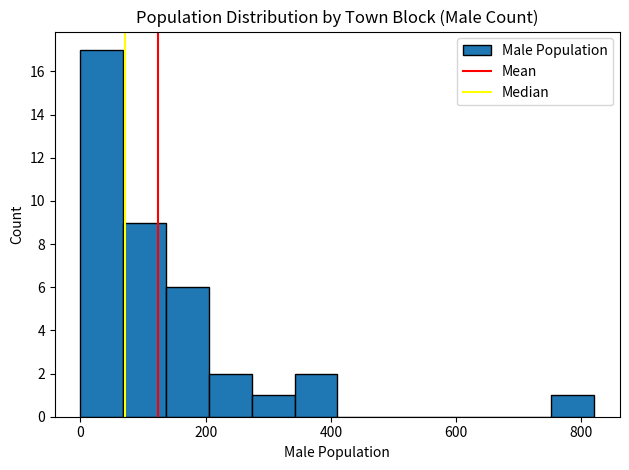

Around what value on the x-axis is the tallest bar? Give the approximate position of its centre, as read against the axis.

40